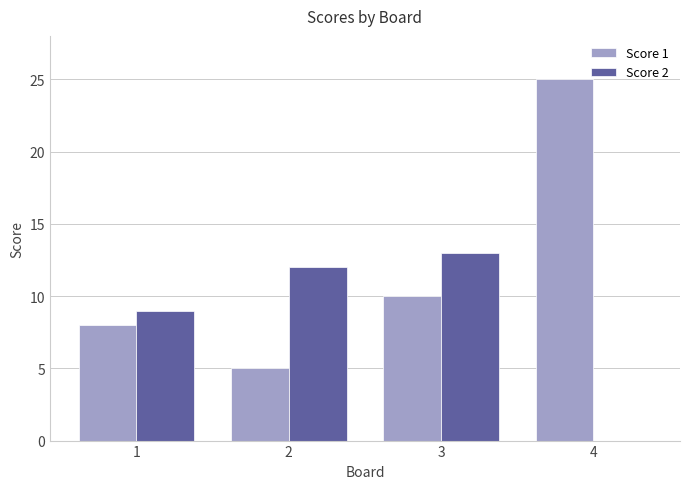

What is the sum of the Score 2 values at 3 and 1?

22